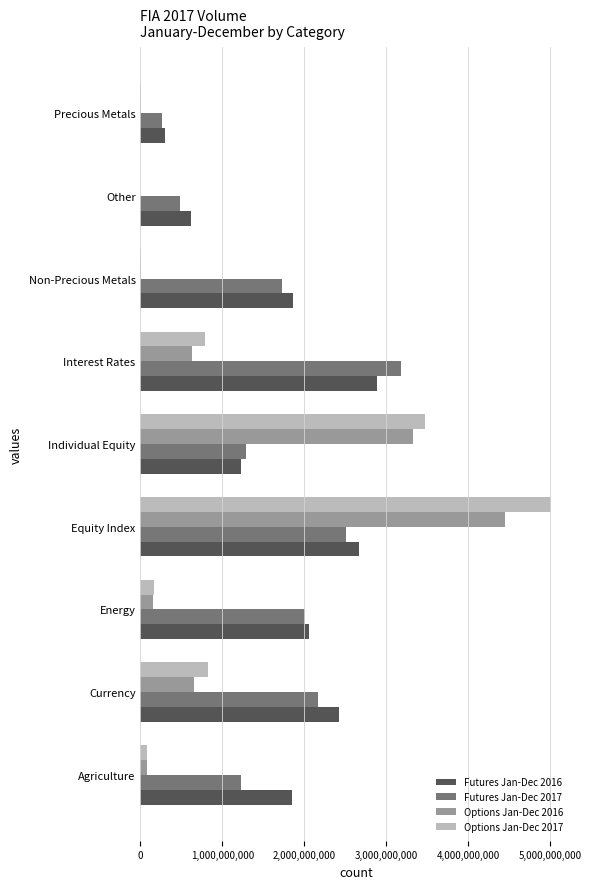

At which category is the sum across all series the highest?

Equity Index